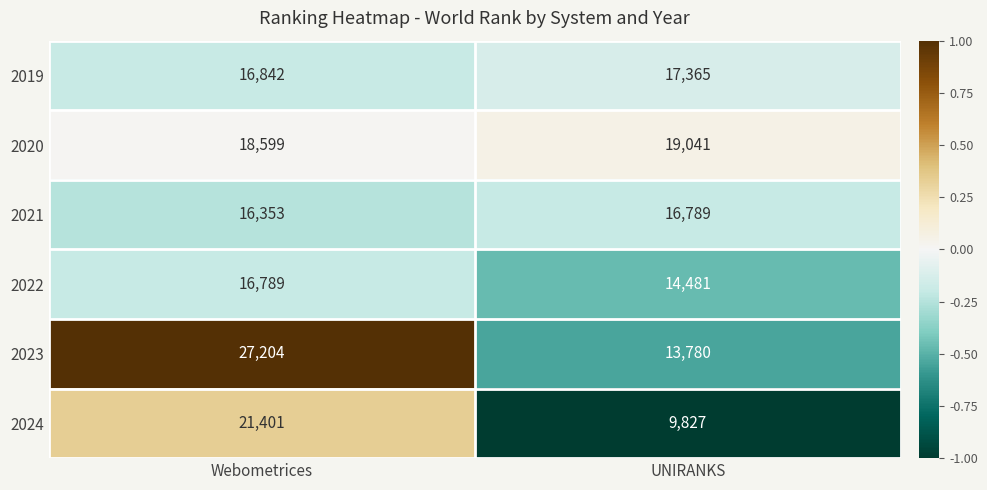

Reading left to right, what are all the values shown in this chart?

2019: 16842	17365
2020: 18599	19041
2021: 16353	16789
2022: 16789	14481
2023: 27204	13780
2024: 21401	9827